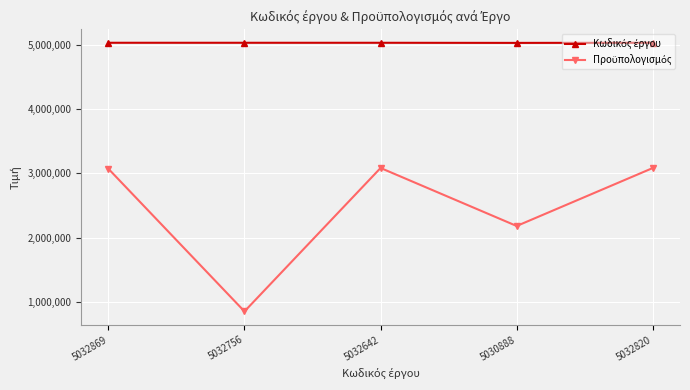

Which category has the lowest value across all series?

5032756